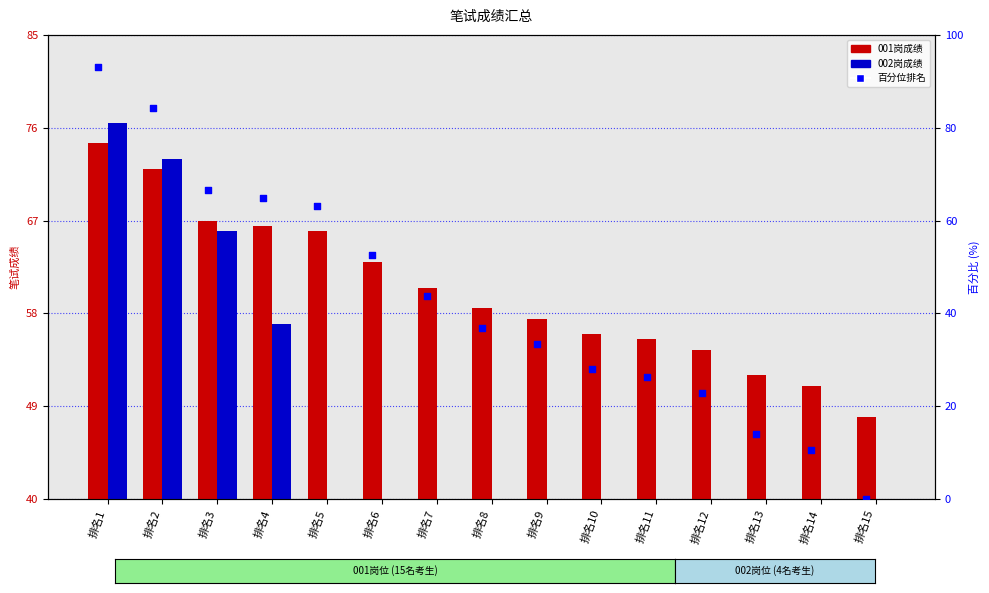

Is the value of 001岗位成绩 at 排名14 greater than the value of 002岗位成绩 at 排名2?

No